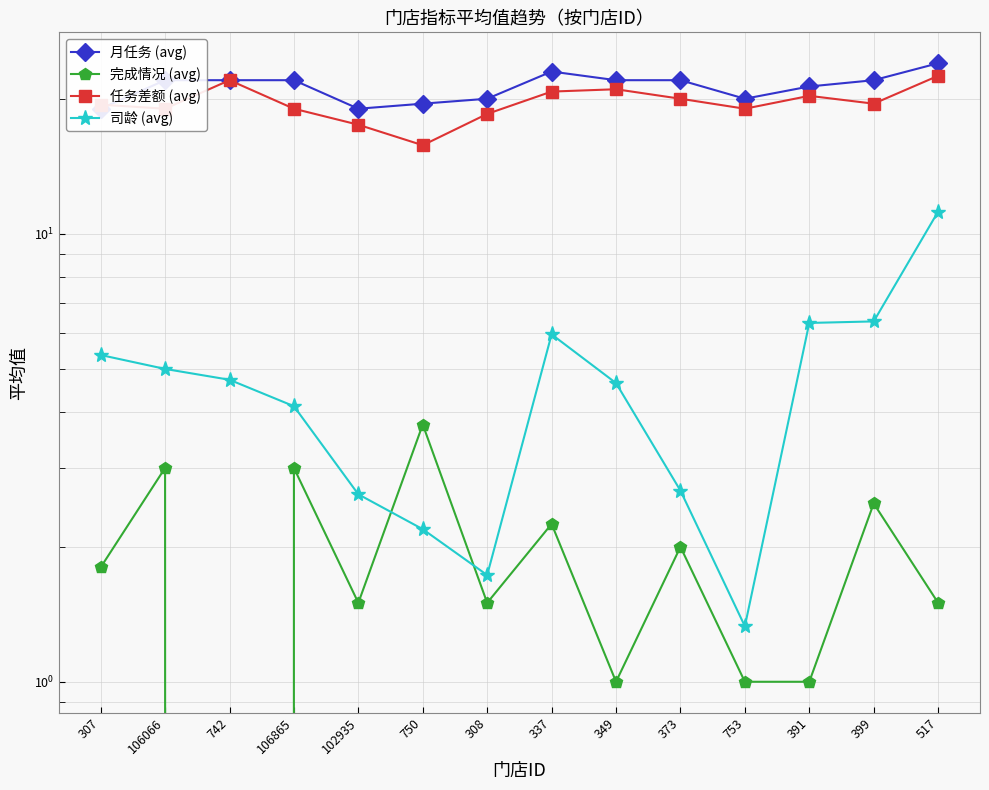

True or false: 月任务 (avg) has more than 0 interior local peaks.

True